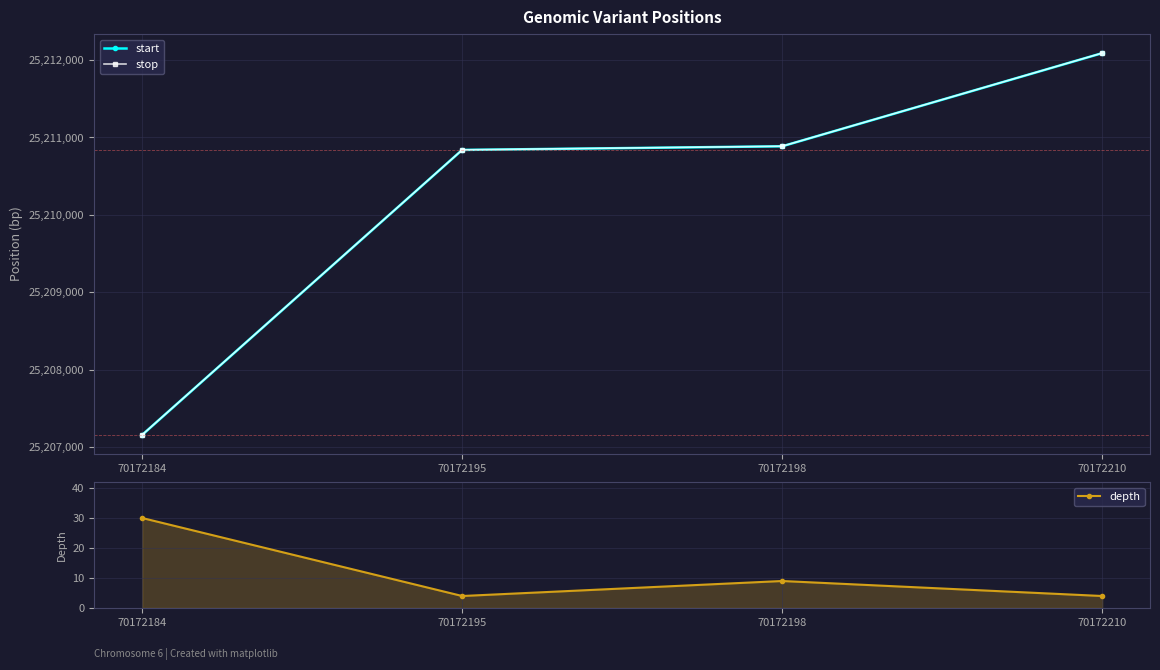

What is the value of the start point at the 3rd from the left?

25210885